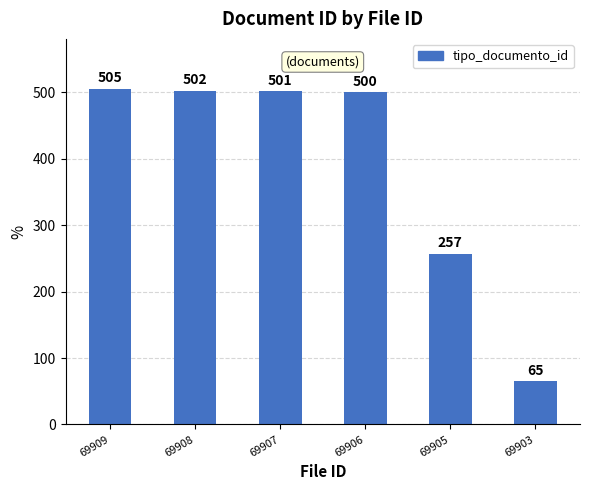

How many values are below 501?

3